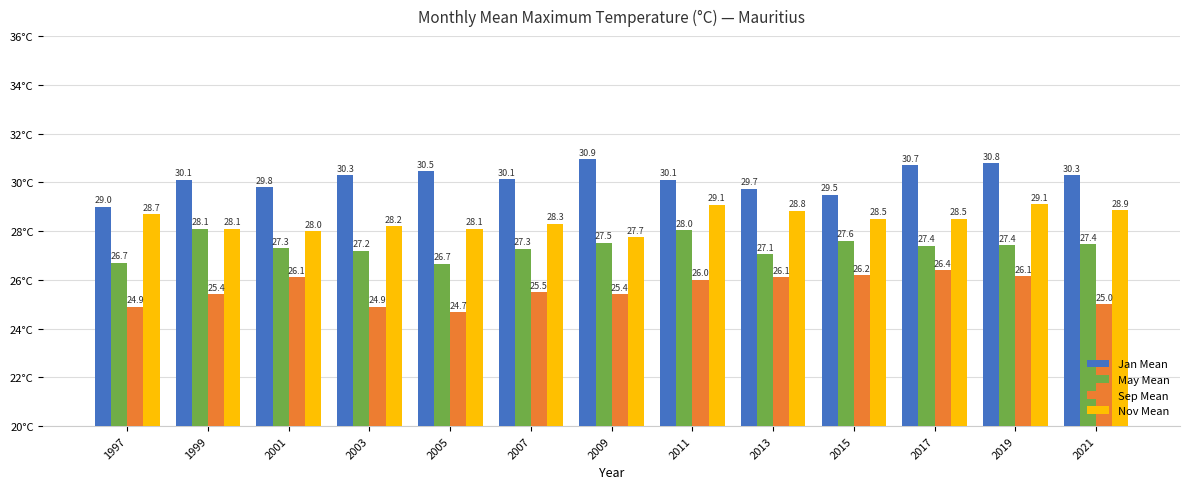

What is the minimum value for May Mean?

26.7